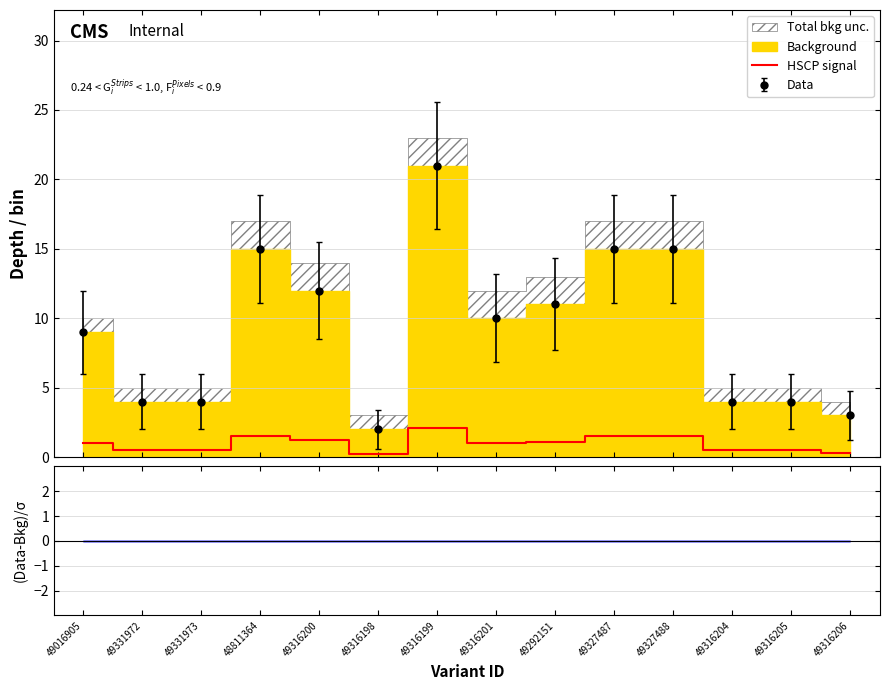

True or false: HSCP signal and Data cross at least once.

False